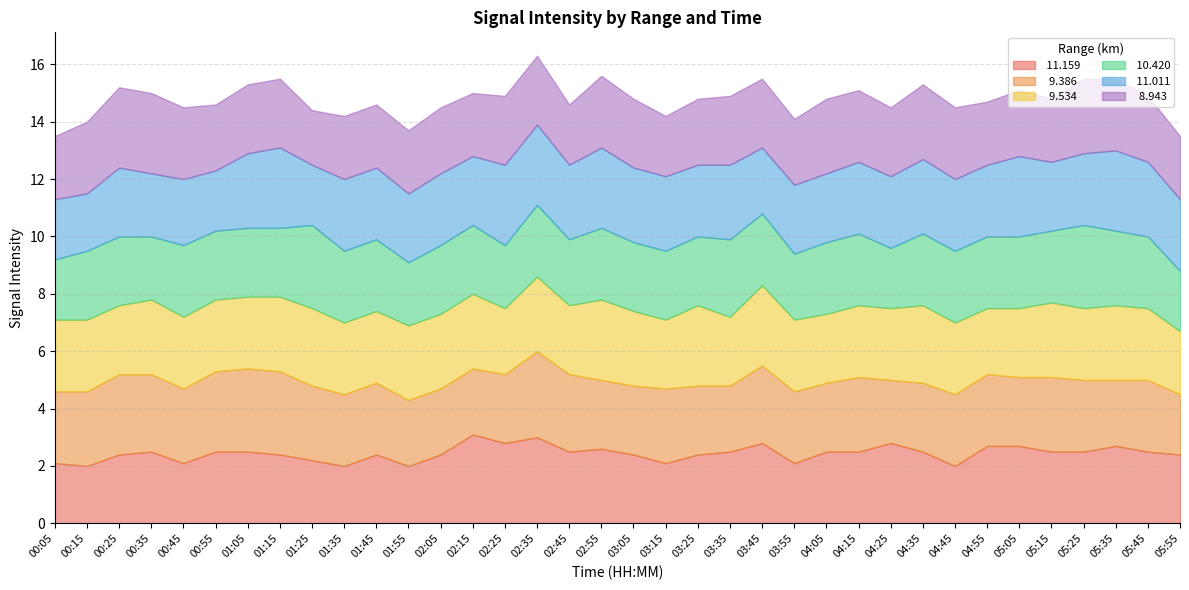

Read the   8.943 value at 00:25.

2.8